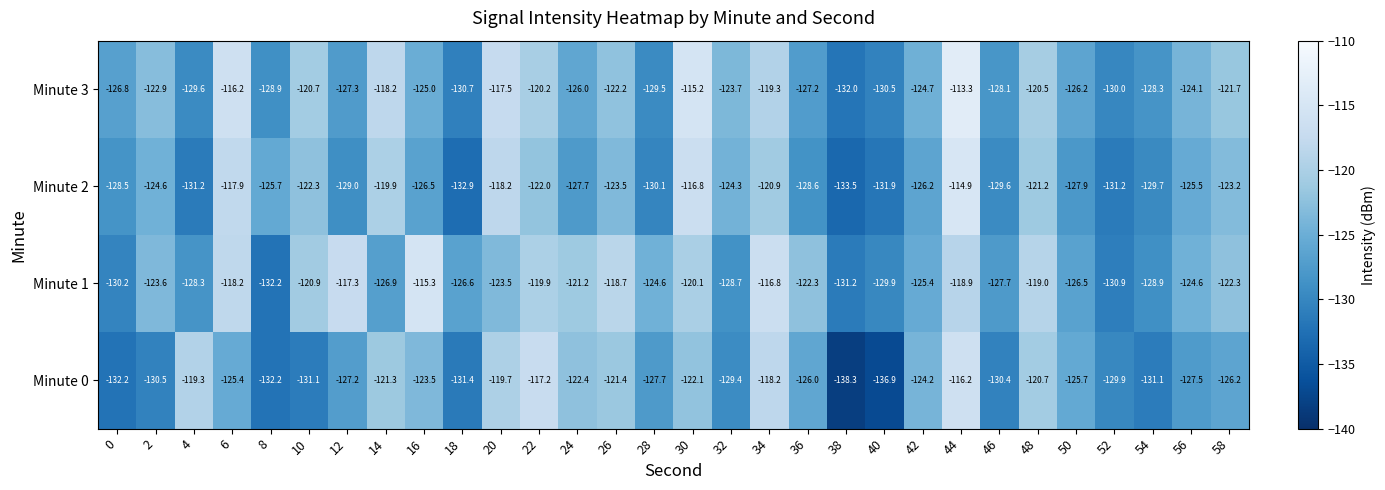

What is the difference between the Minute 3 values at 10 and 40?

9.8